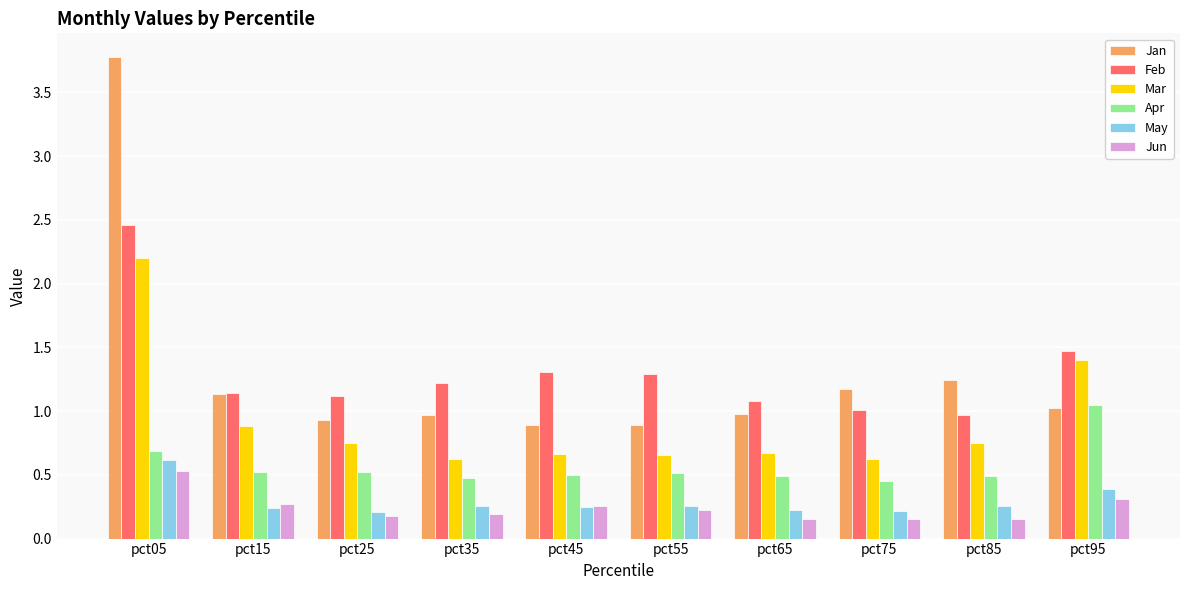

How many bars are there in total?

60